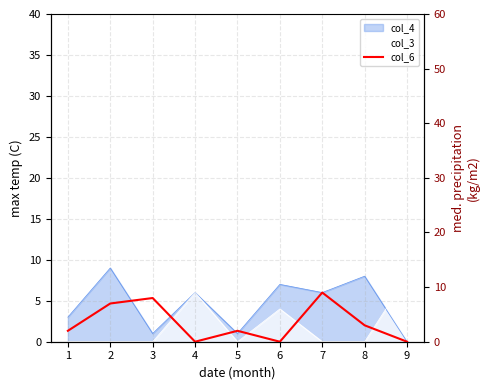

What is the greatest value displayed?

9